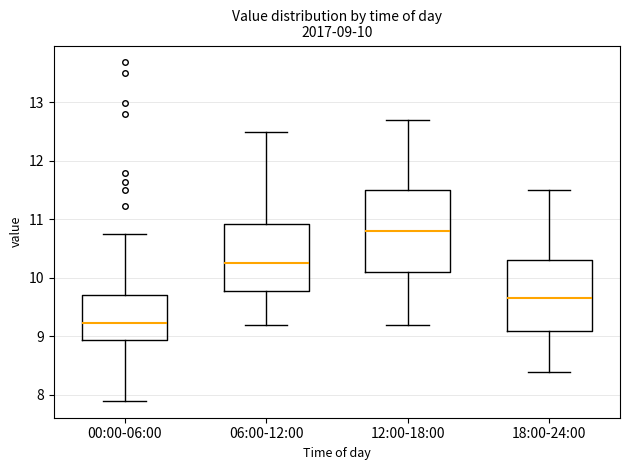

Which box's median line is the highest?

12:00-18:00